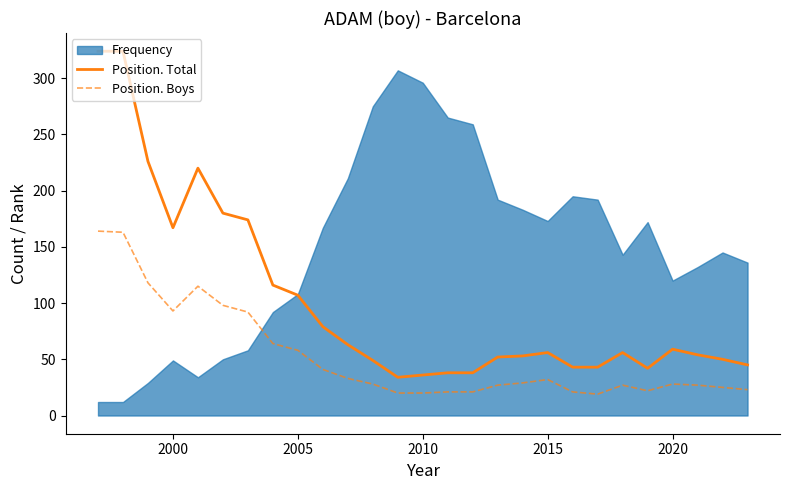

What is the difference between the maximum and minimum values in the Position. Boys series?

145